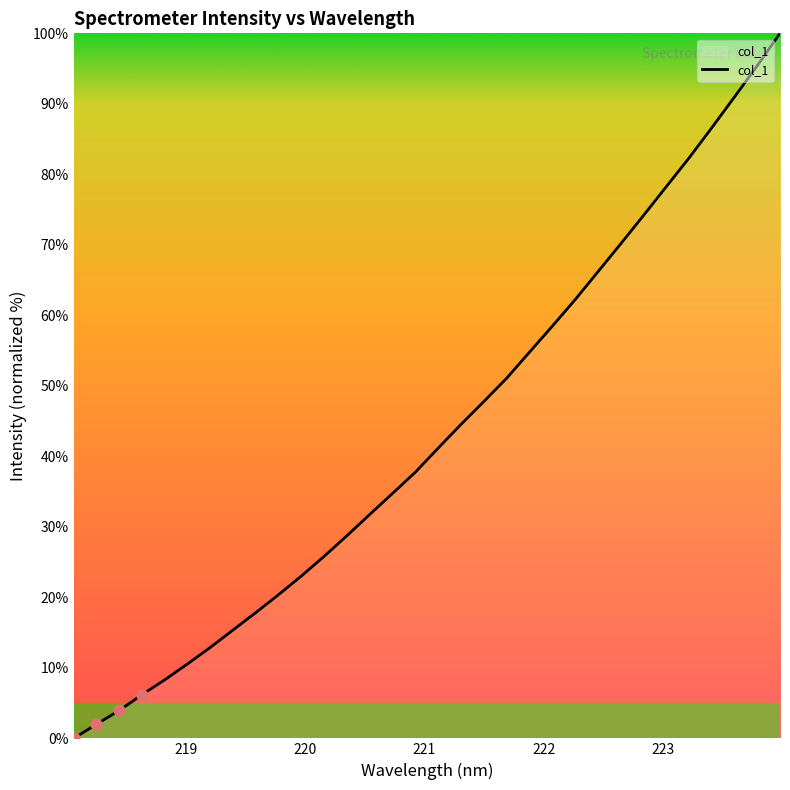

What is the difference between the maximum and minimum values?

100.0